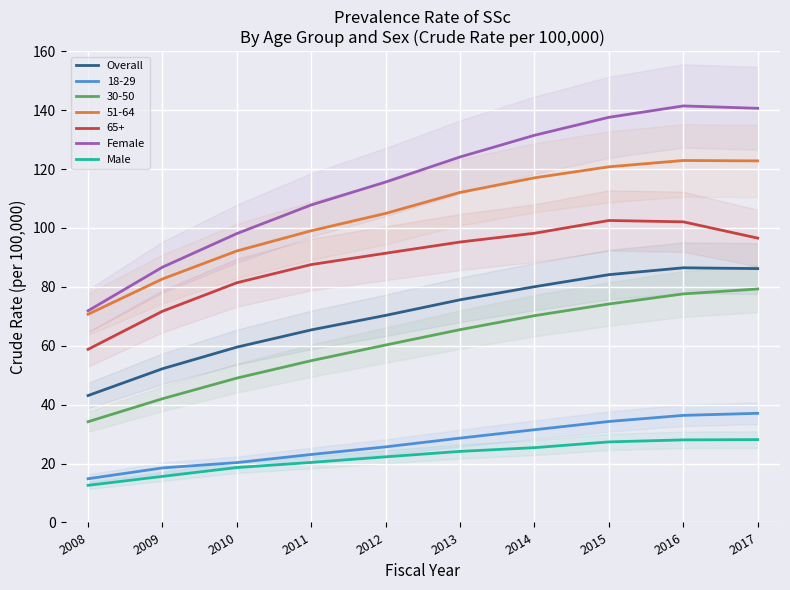

What is the total value across all series at 2008?

127.6